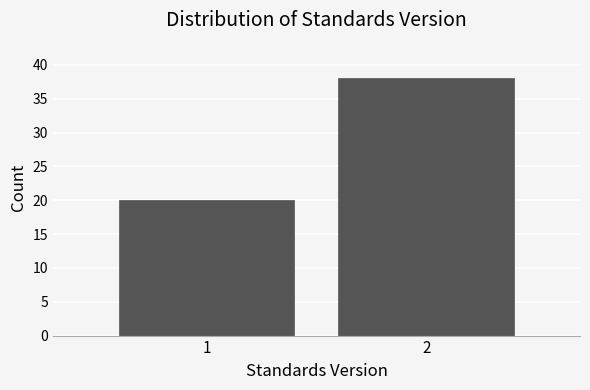

Reading left to right, extract all data points from this chart.

20	38